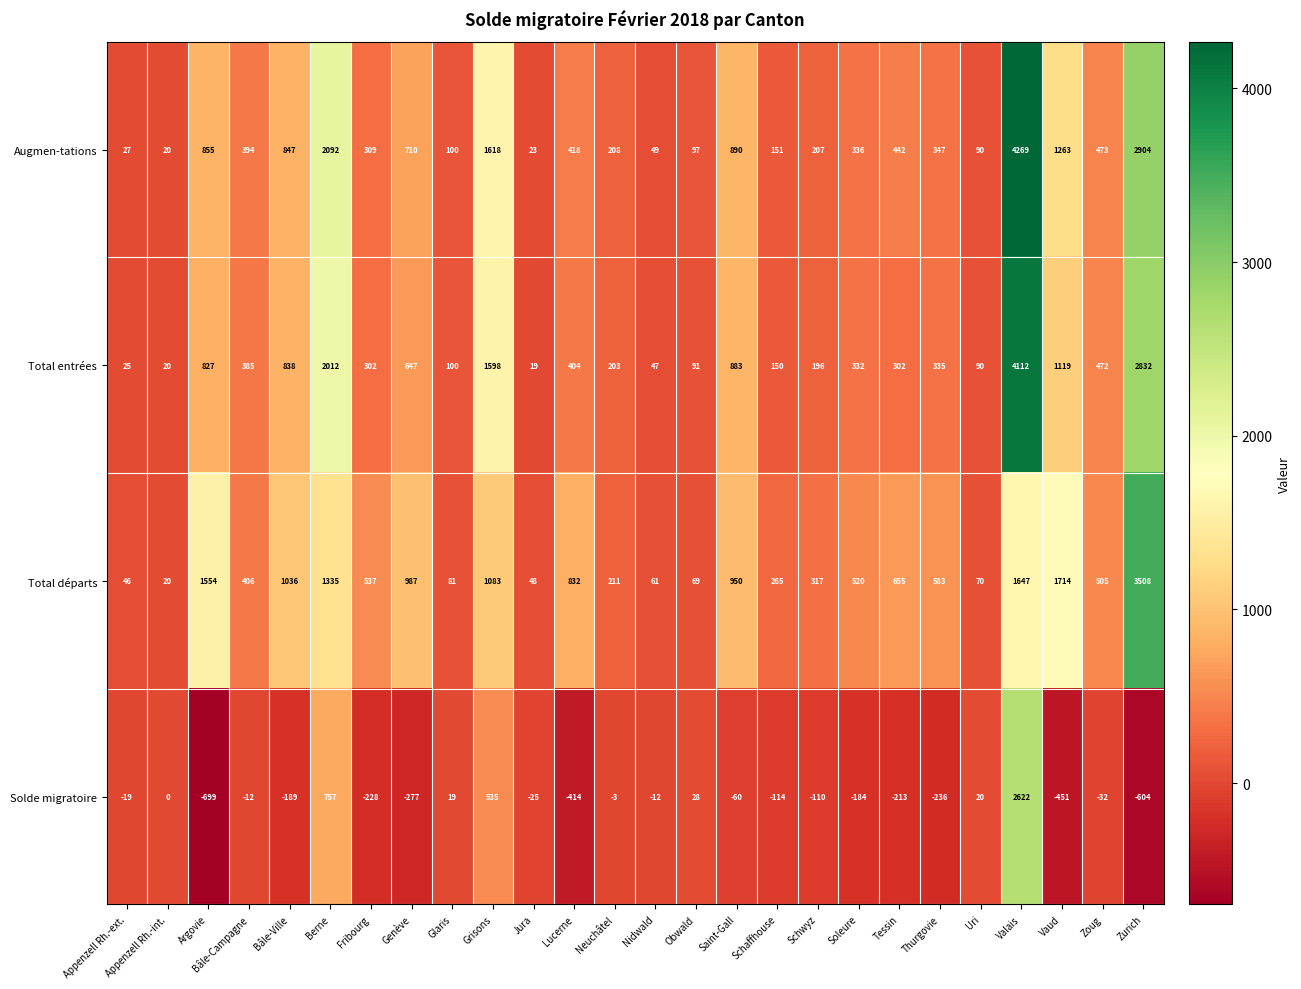

Count the number of categories in the chart.

26